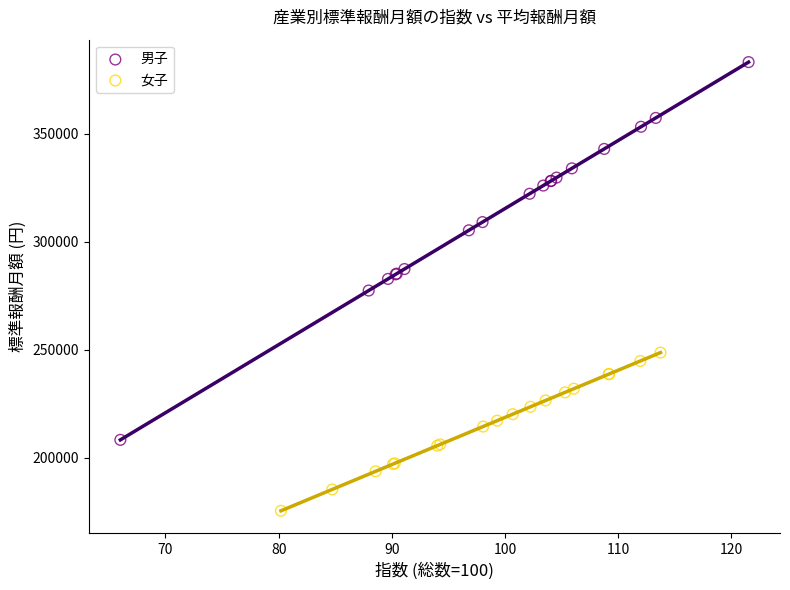

Which series reaches the minimum Y coordinate?

女子